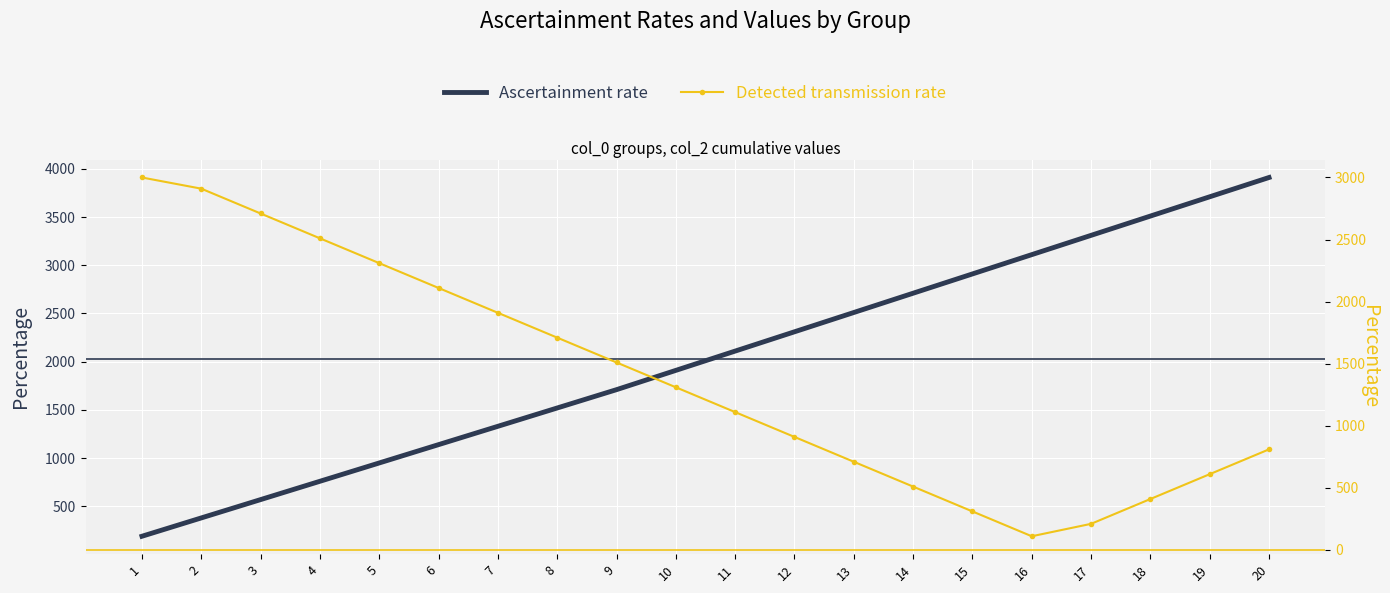

What is the average value of the Detected transmission rate series?

1384